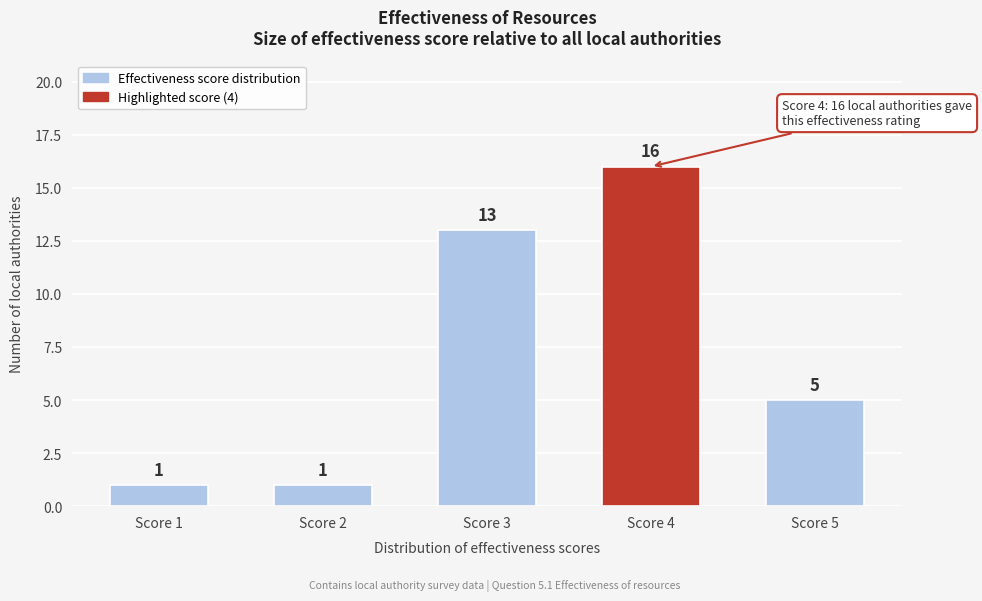

Reading left to right, extract all data points from this chart.

1	1	13	16	5